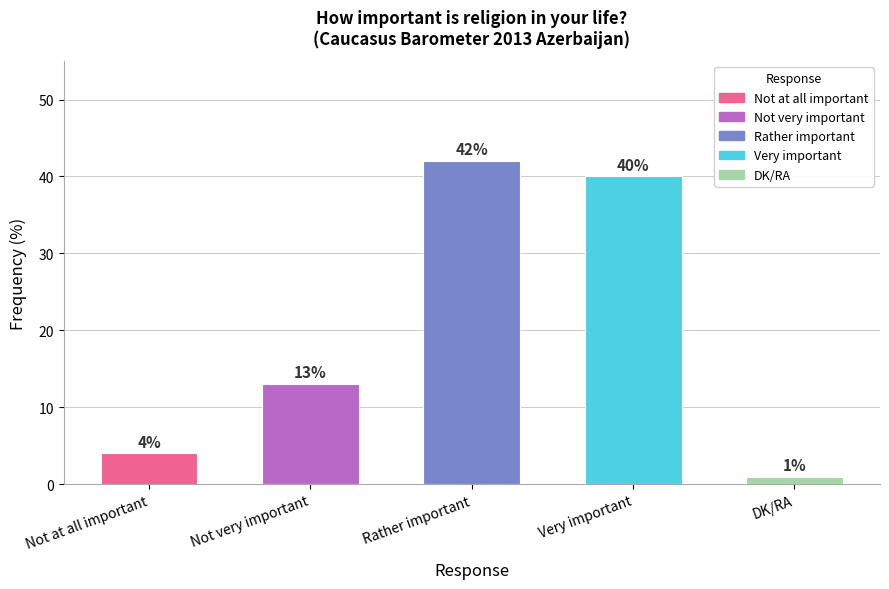

What value does the data have at Rather important?

42